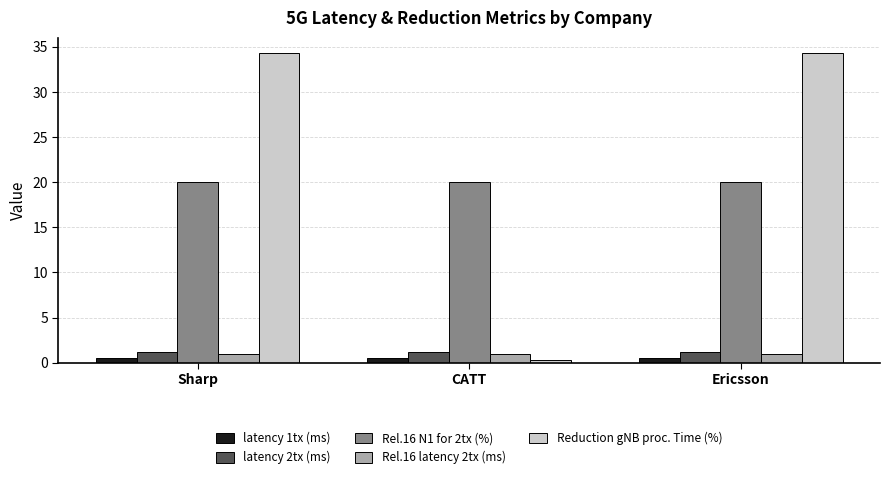

What is the label of the 2nd bar from the right?

CATT